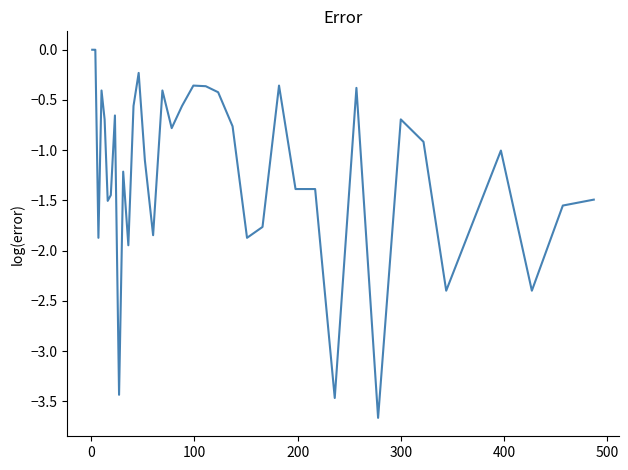

What is the smallest value displayed?

-3.7